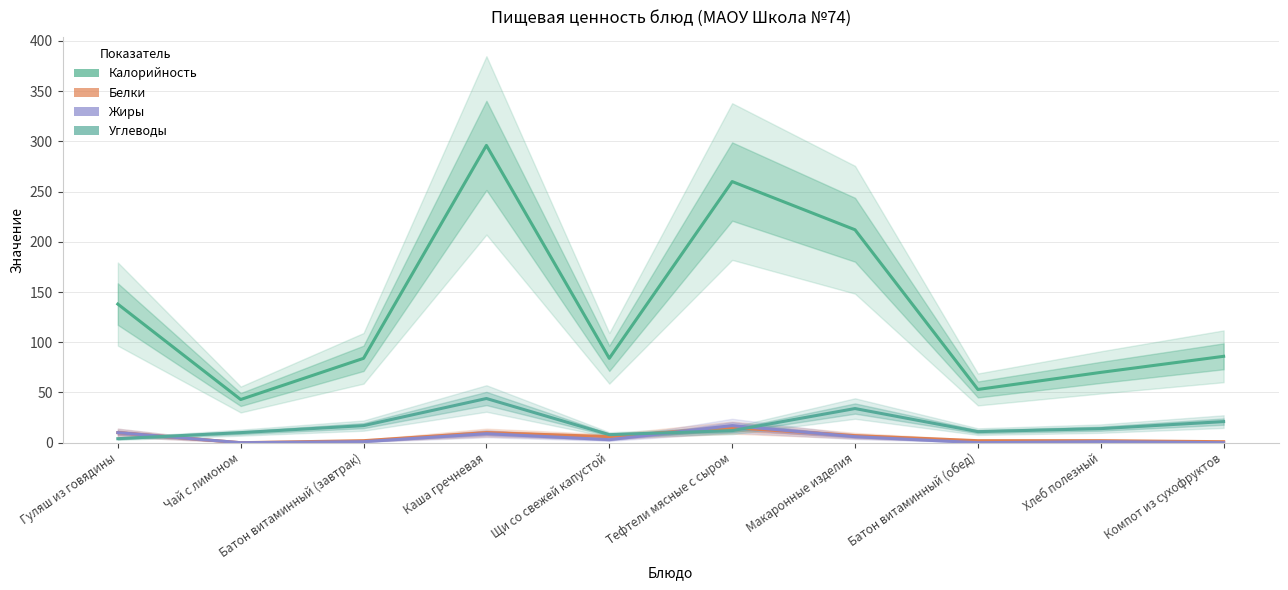

What is the highest value of the Белки series?

15